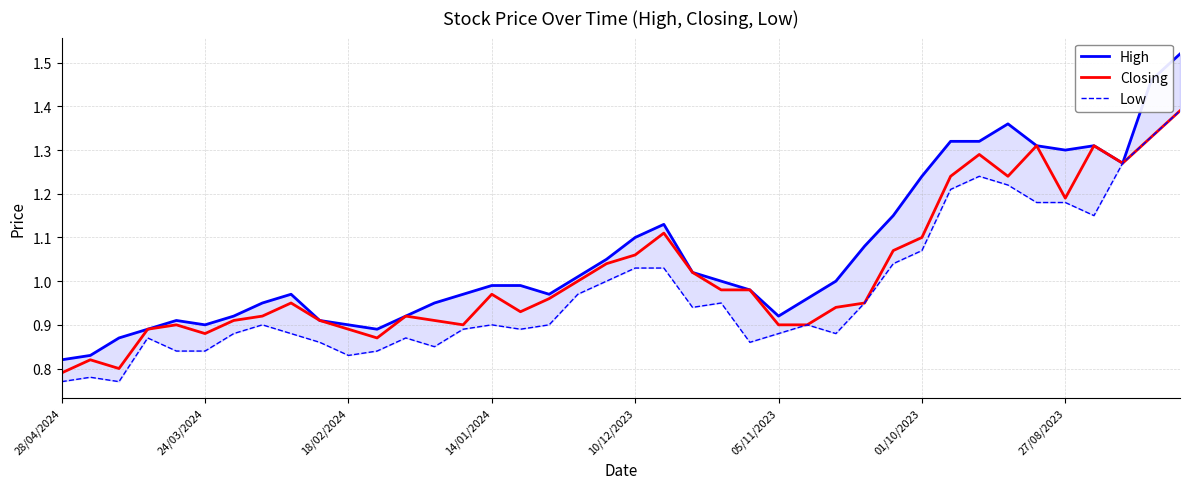

True or false: High and Closing cross at least once.

False